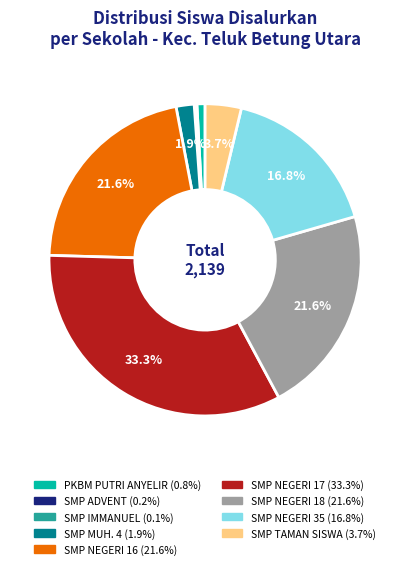

True or false: SMP NEGERI 16 accounts for 22% of the total.

True